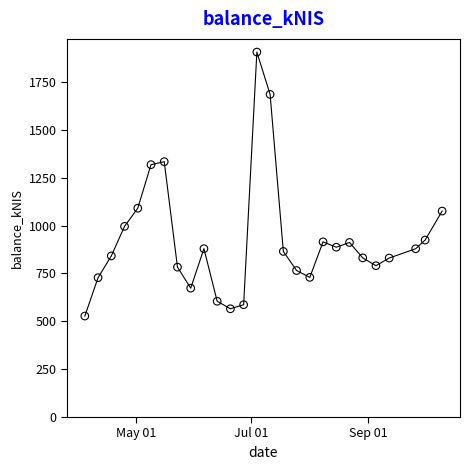

What is the range of X values (max minus min)?

189.0